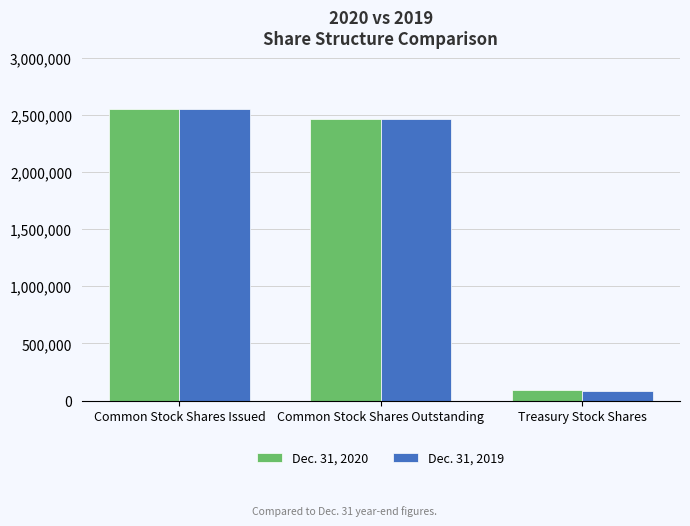

True or false: Dec. 31, 2020 has a value of 2551940 at Common Stock Shares Issued.

True